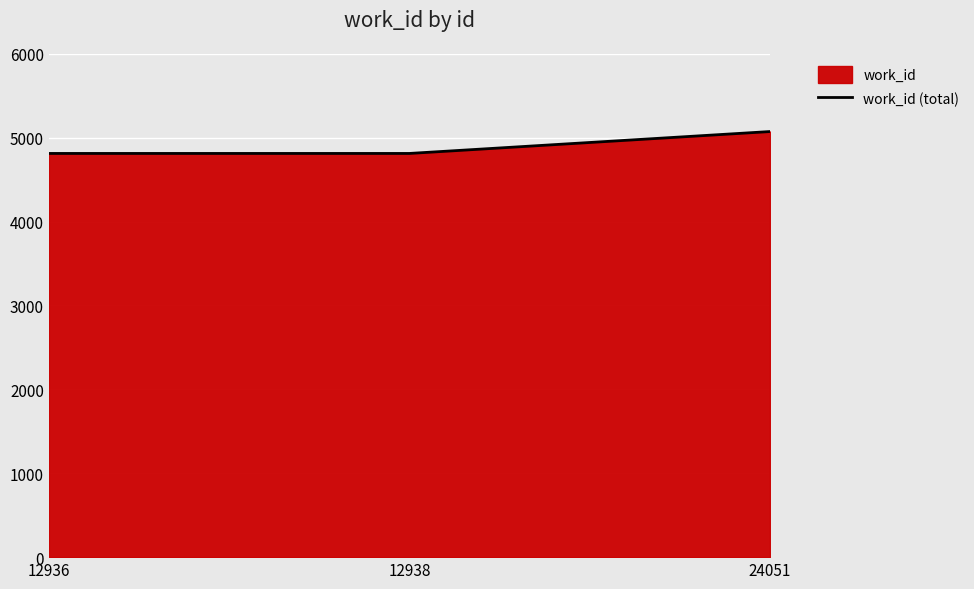

What is the value of the 3rd point from the left?

5073